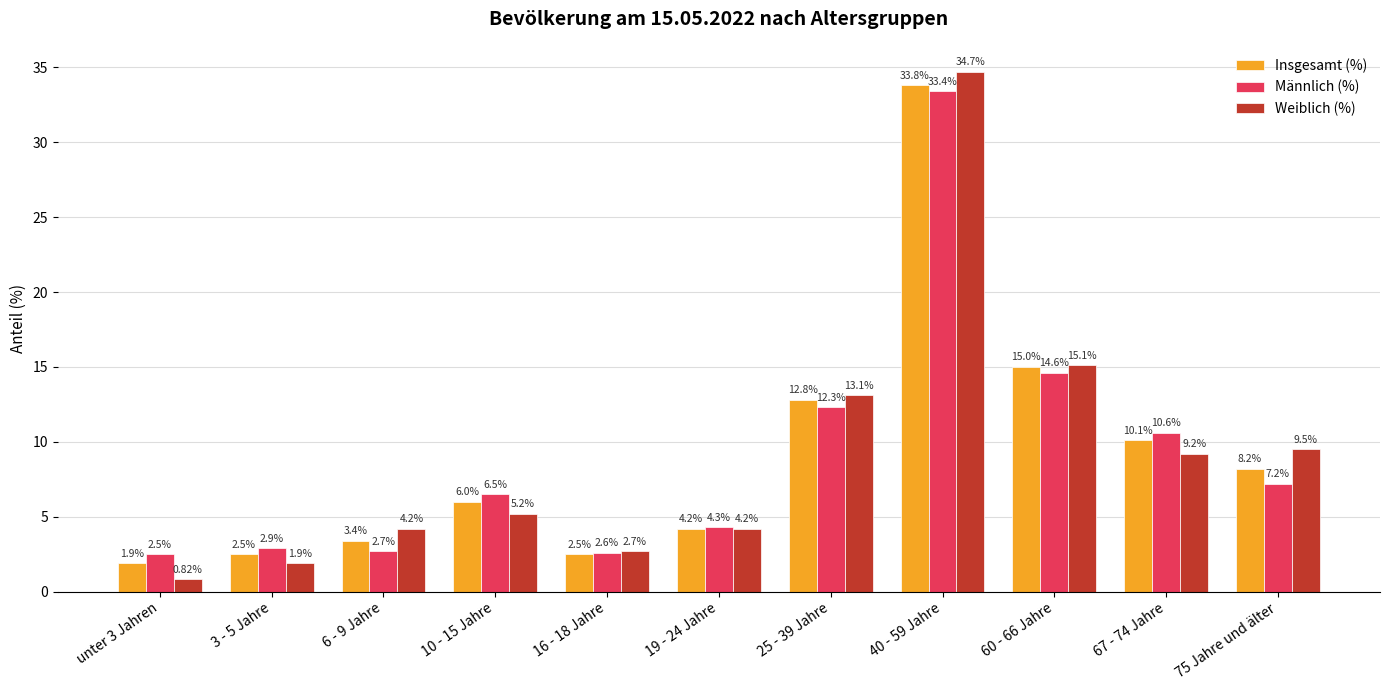

What is the label of the 9th bar from the right?

6 - 9 Jahre